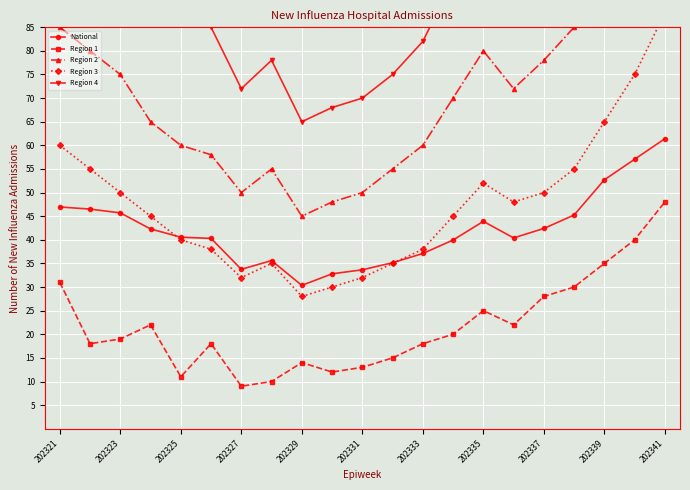

What are all the series names shown in the legend?

National, Region 1, Region 2, Region 3, Region 4